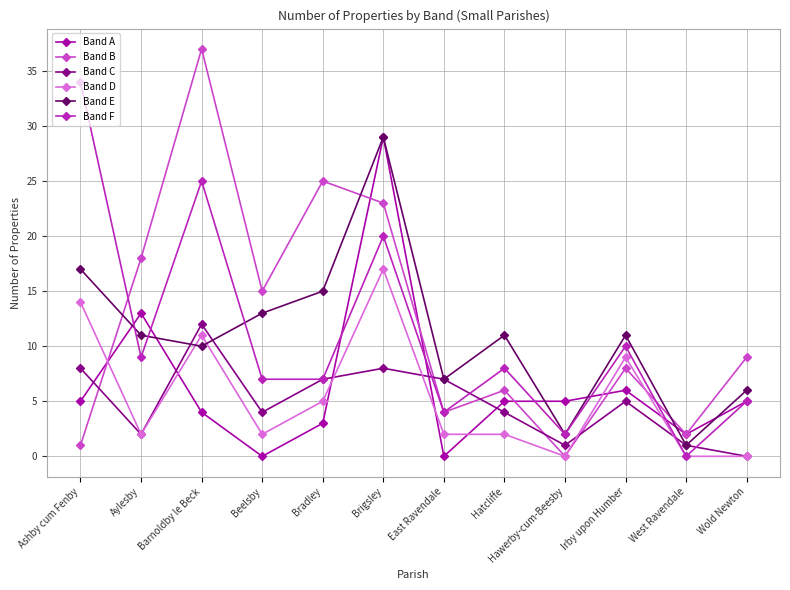

Reading left to right, what are all the values shown in this chart?

Band A: 5	13	4	0	3	29	0	5	5	6	2	5
Band B: 1	18	37	15	25	23	4	6	0	8	2	9
Band C: 8	2	12	4	7	8	7	4	1	5	1	0
Band D: 14	2	11	2	5	17	2	2	0	9	0	0
Band E: 17	11	10	13	15	29	7	11	2	11	1	6
Band F: 34	9	25	7	7	20	4	8	2	10	0	5